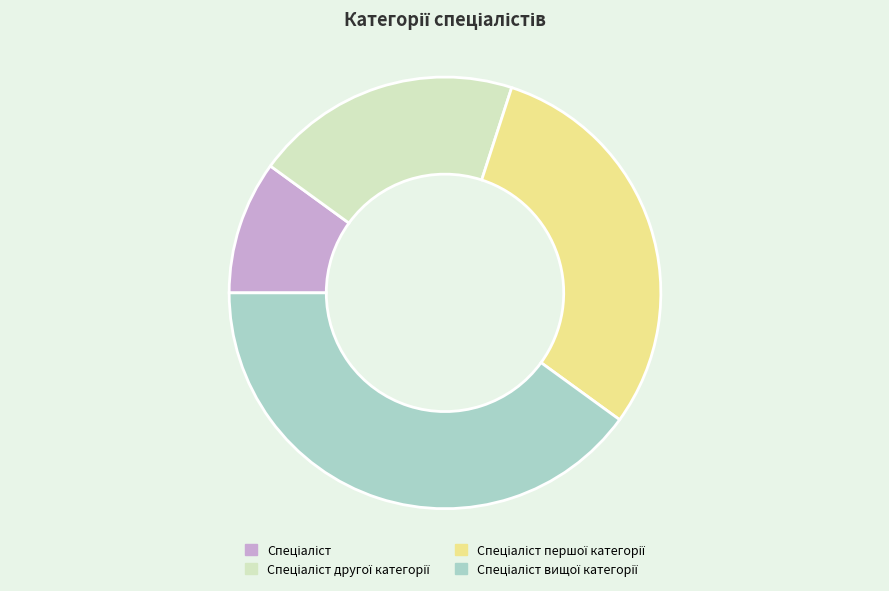

Does any single category account for the majority?

No